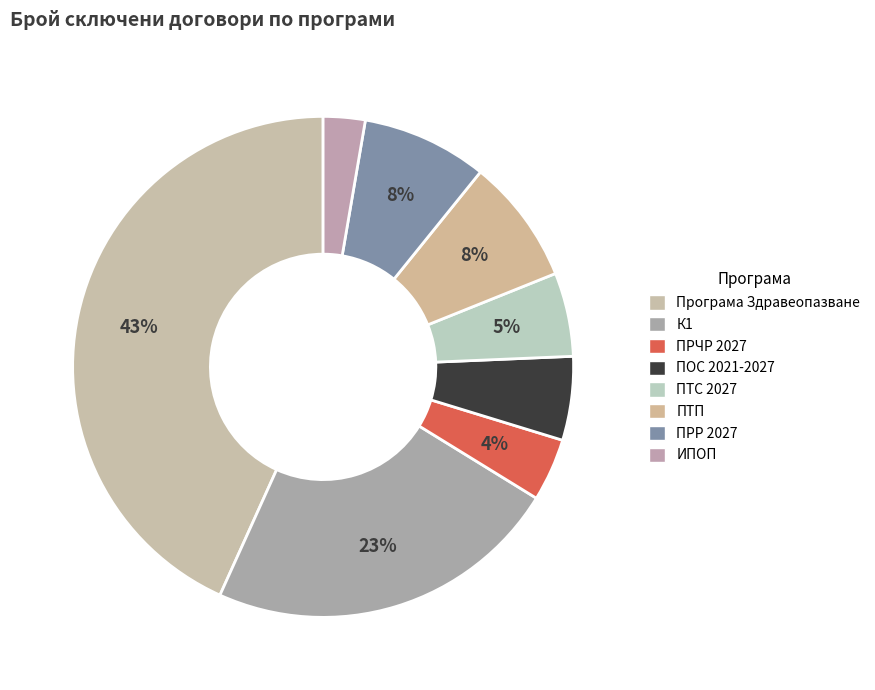

What percentage is the ПТП slice, to the nearest percent?

8%